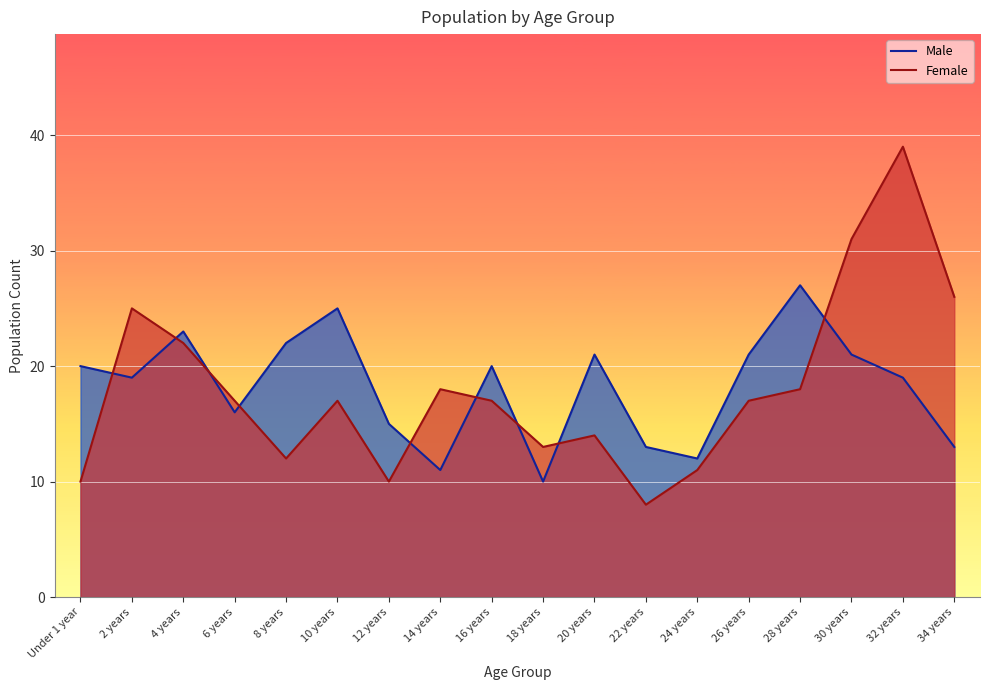

Is the value of Male at 24 years greater than the value of Female at 24 years?

Yes